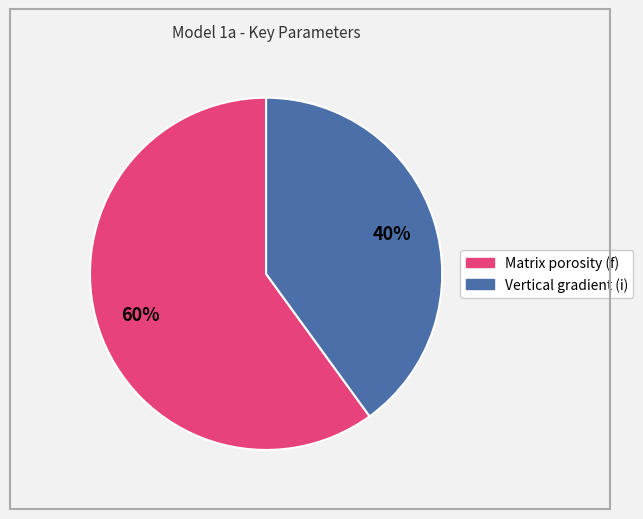

The Matrix porosity slice represents 70% of the pie. True or false?

False